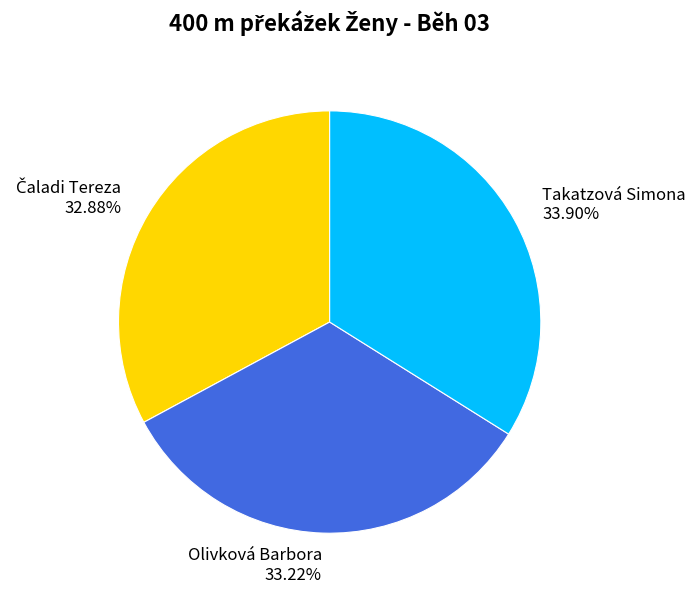

What is the largest slice in the pie chart?

Takatzová Simona